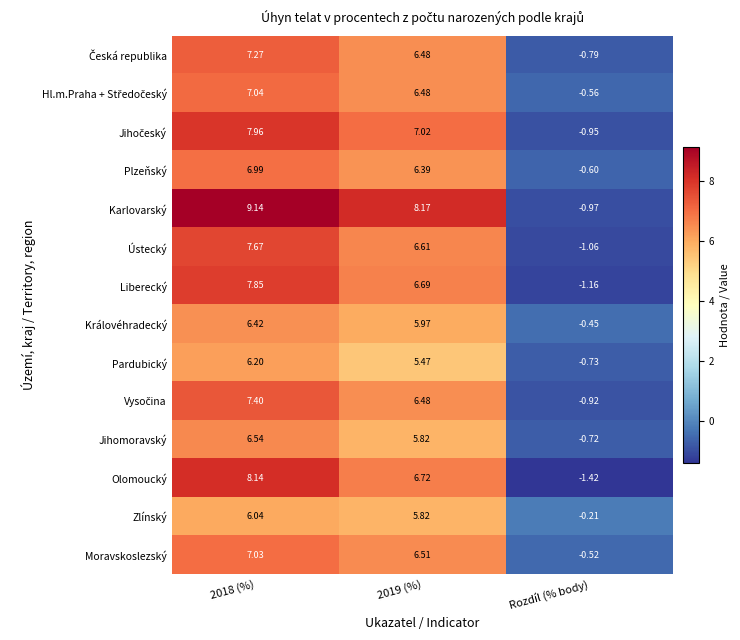

At which category is the sum across all series the highest?

2018 (%)